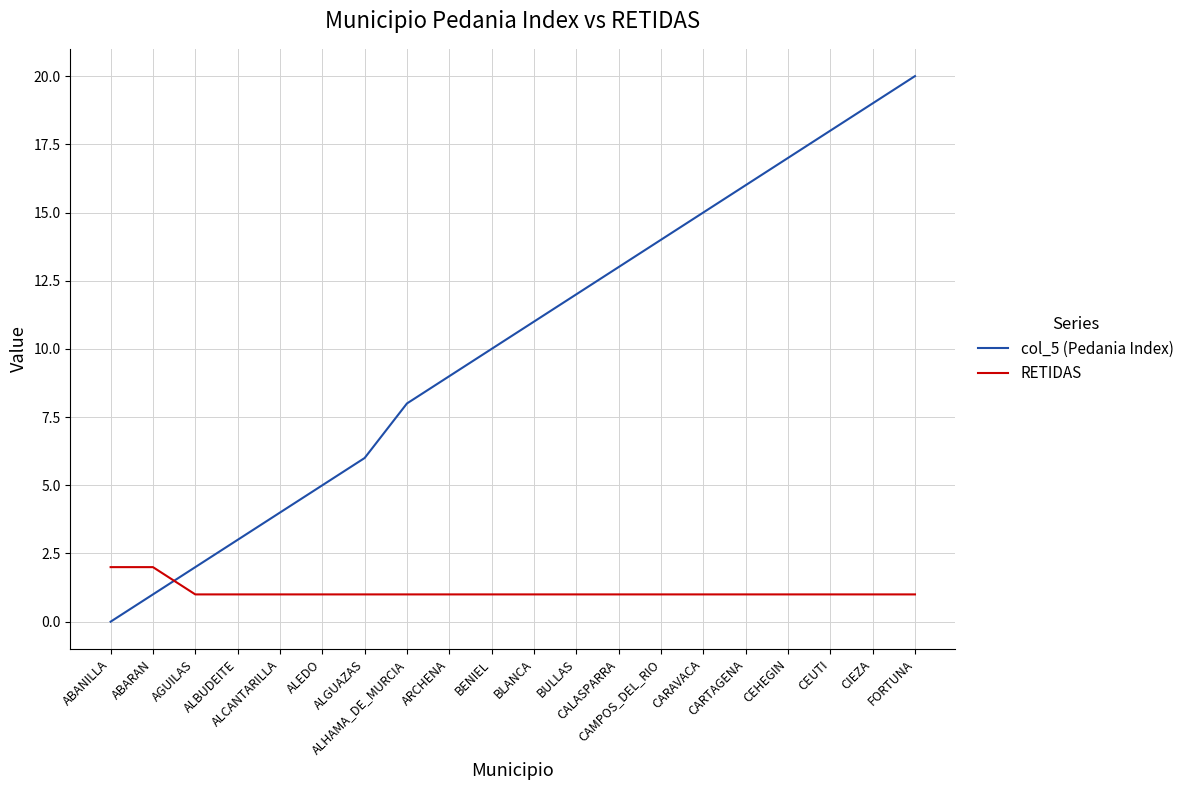

What is the difference between the maximum and minimum values in the RETIDAS series?

1